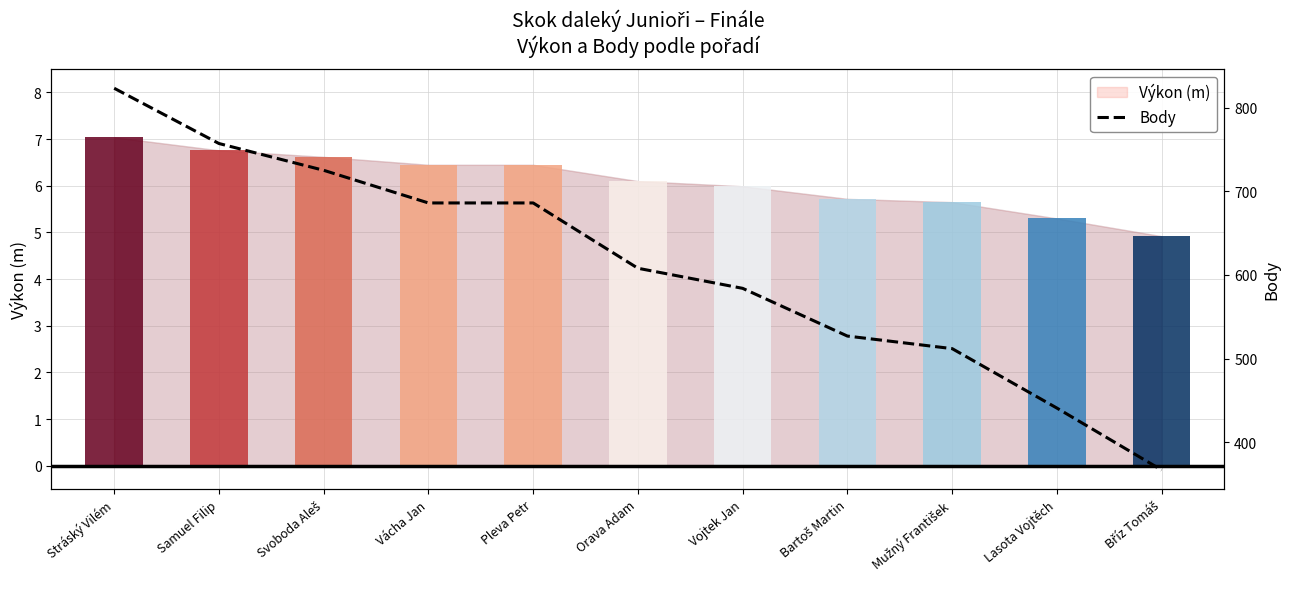

What position from the left is Vojtek Jan?

7